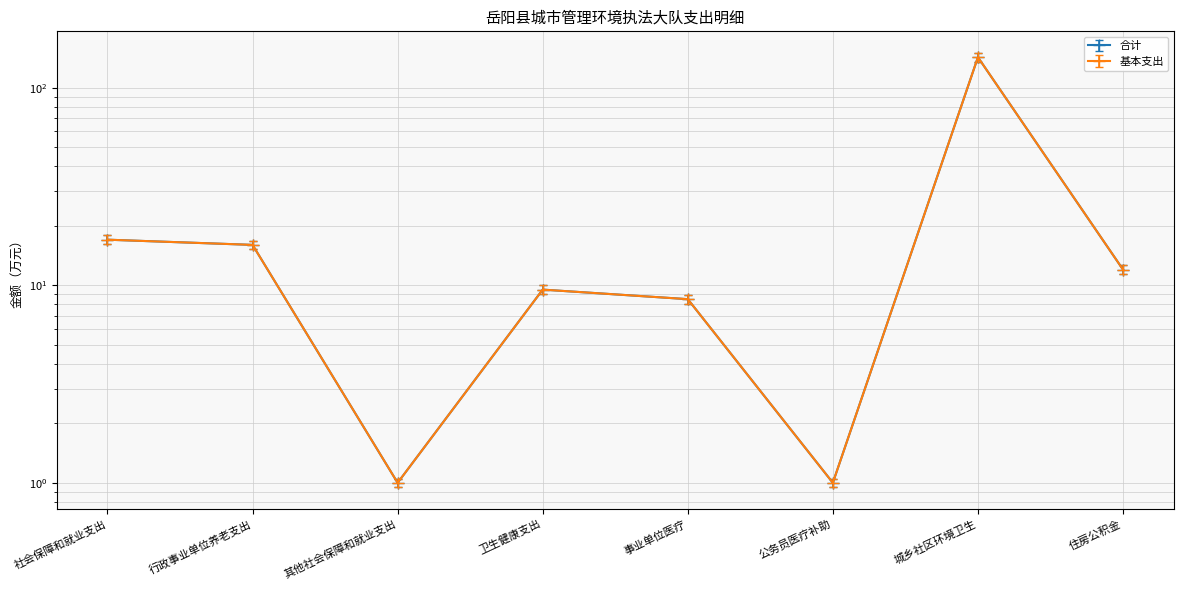

How many values in the 基本支出 series exceed 11?

4